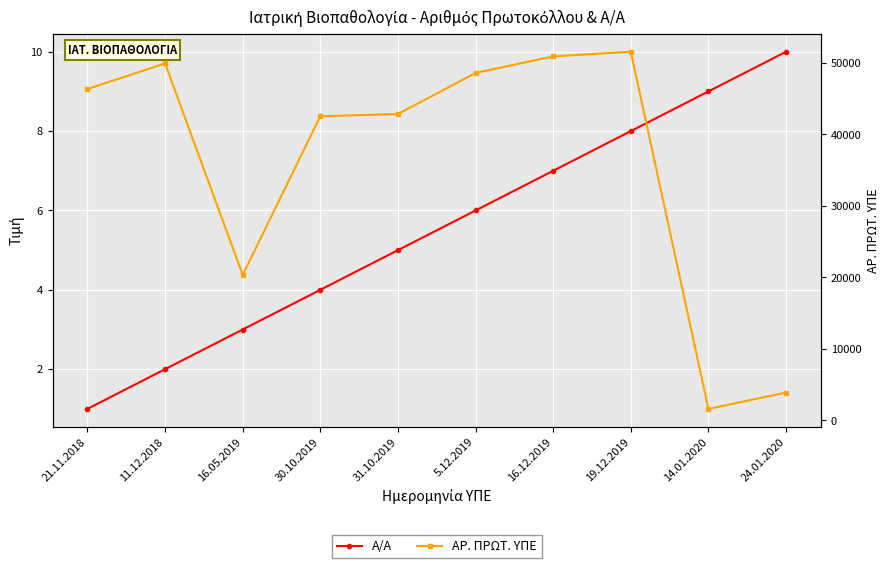

Which series changed the most between 31.10.2019 and 19.12.2019?

ΑΡ. ΠΡΩΤ. ΥΠΕ